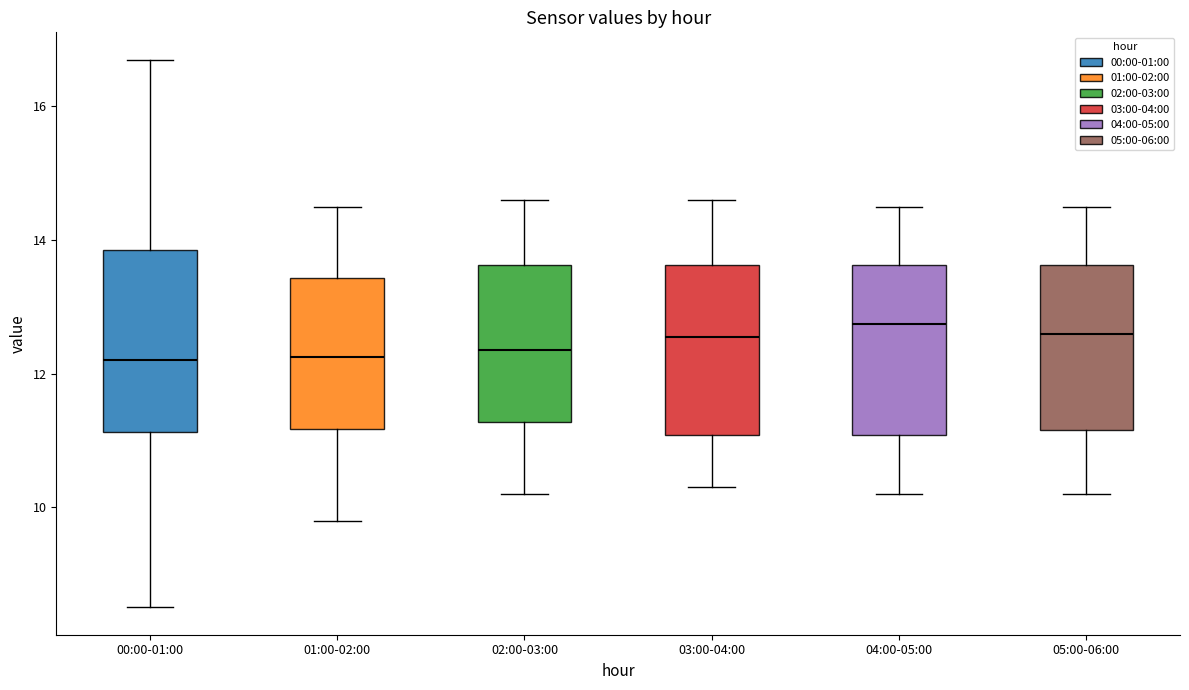

Where is the upper edge of the box for 01:00-02:00 on the y-axis? The values are not printed on the chart, so give them approximately, as read against the axis.

13.4